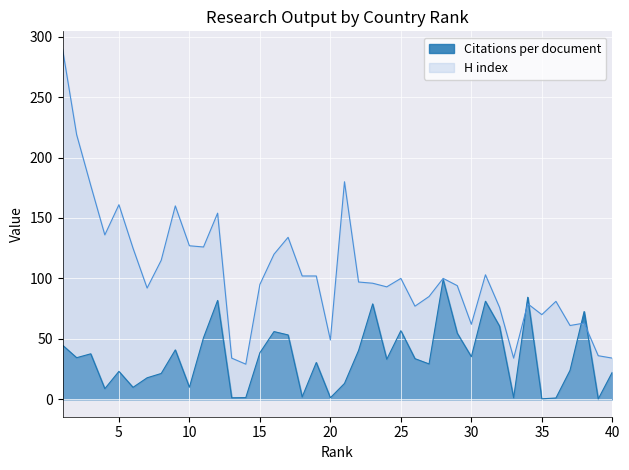

What is the smallest value displayed?

0.2